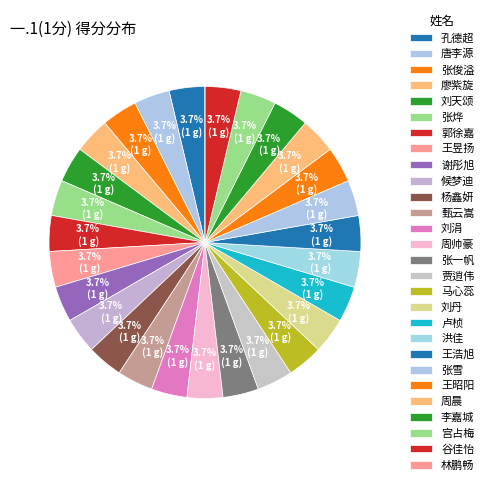

What is the total percentage of 候梦迪 and 张俊溢?

7.4%